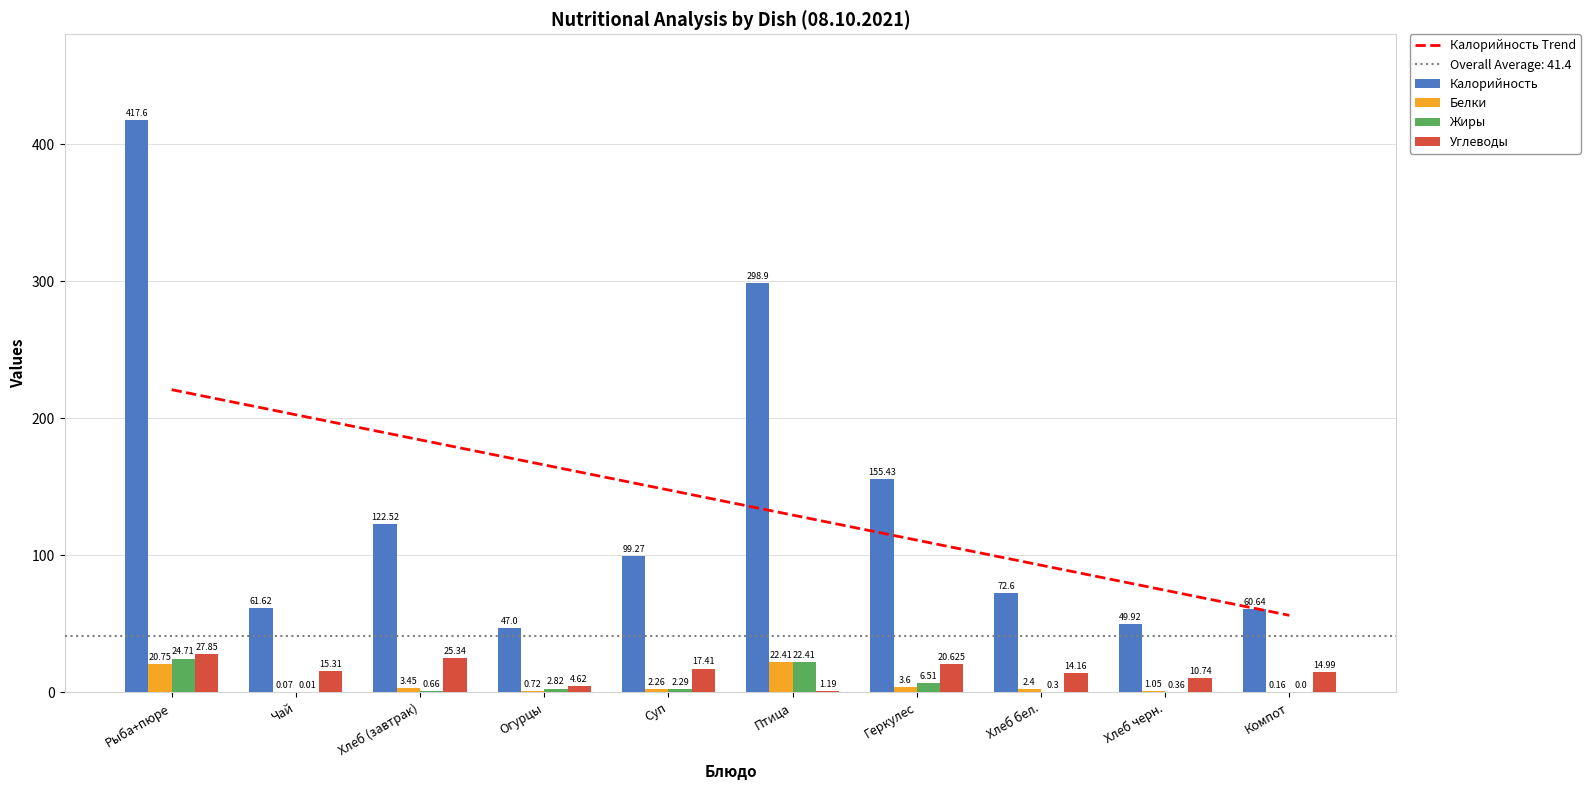

Rank the series at Хлеб (завтрак) from lowest to highest value.

Жиры, Белки, Углеводы, Калорийность, Калорийность Trend